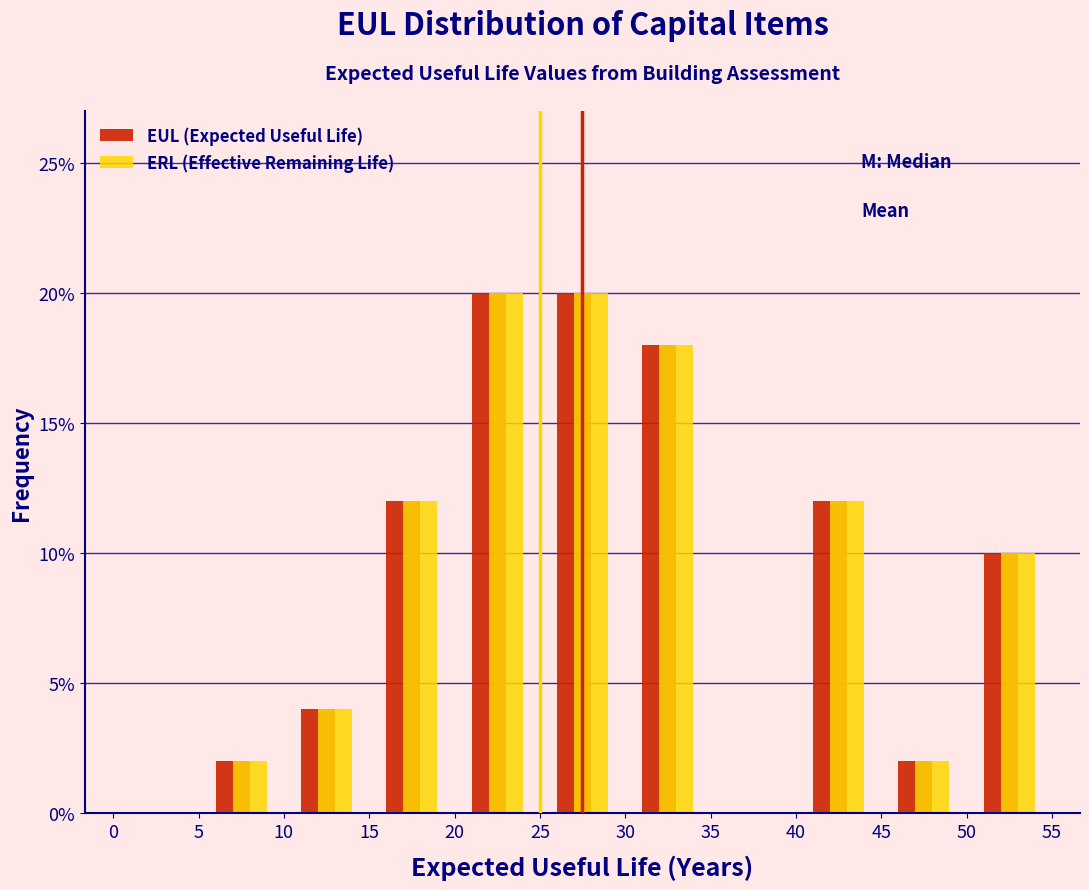

Reading left to right, list every range on the x-axis with the height of the bar of each series over it. The values are not printed on the chart, so give them approximately, as read against the axis.

0 to 5: EUL (Expected Useful Life)=0	ERL (Effective Remaining Life)=0
5 to 10: EUL (Expected Useful Life)=2	ERL (Effective Remaining Life)=2
10 to 15: EUL (Expected Useful Life)=4	ERL (Effective Remaining Life)=4
15 to 20: EUL (Expected Useful Life)=12	ERL (Effective Remaining Life)=12
20 to 25: EUL (Expected Useful Life)=20	ERL (Effective Remaining Life)=20
25 to 30: EUL (Expected Useful Life)=20	ERL (Effective Remaining Life)=20
30 to 35: EUL (Expected Useful Life)=18	ERL (Effective Remaining Life)=18
35 to 40: EUL (Expected Useful Life)=0	ERL (Effective Remaining Life)=0
40 to 45: EUL (Expected Useful Life)=12	ERL (Effective Remaining Life)=12
45 to 50: EUL (Expected Useful Life)=2	ERL (Effective Remaining Life)=2
50 to 55: EUL (Expected Useful Life)=10	ERL (Effective Remaining Life)=10